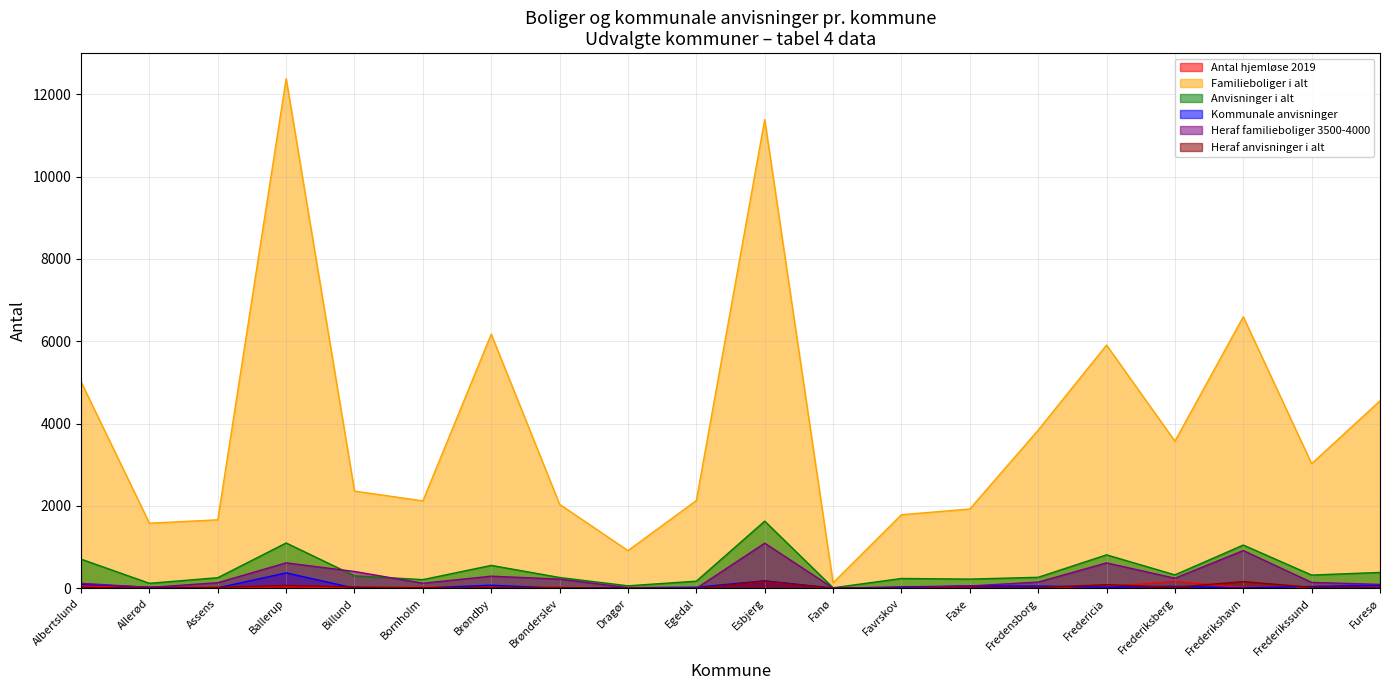

List the series in order of their peak value, highest first.

Familieboliger i alt, Anvisninger i alt, Heraf familieboliger 3500-4000, Kommunale anvisninger, Heraf anvisninger i alt, Antal hjemløse 2019